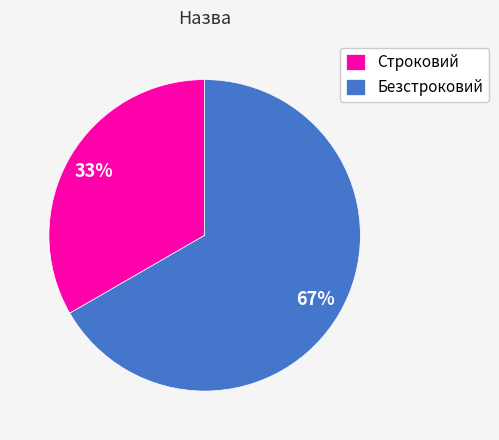

To the nearest percent, what percentage of the pie is Строковий?

33%